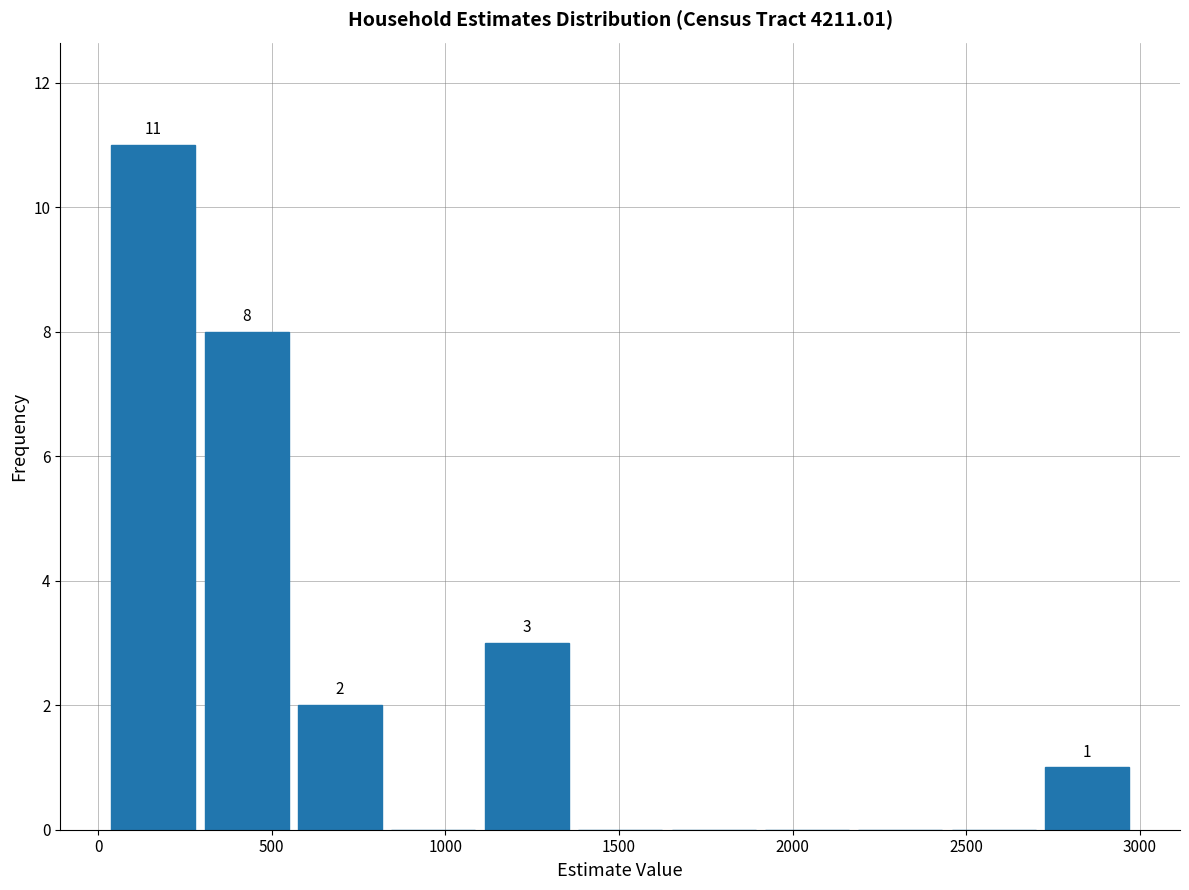

Over which range of the x-axis is the bar tallest?

0 to 300